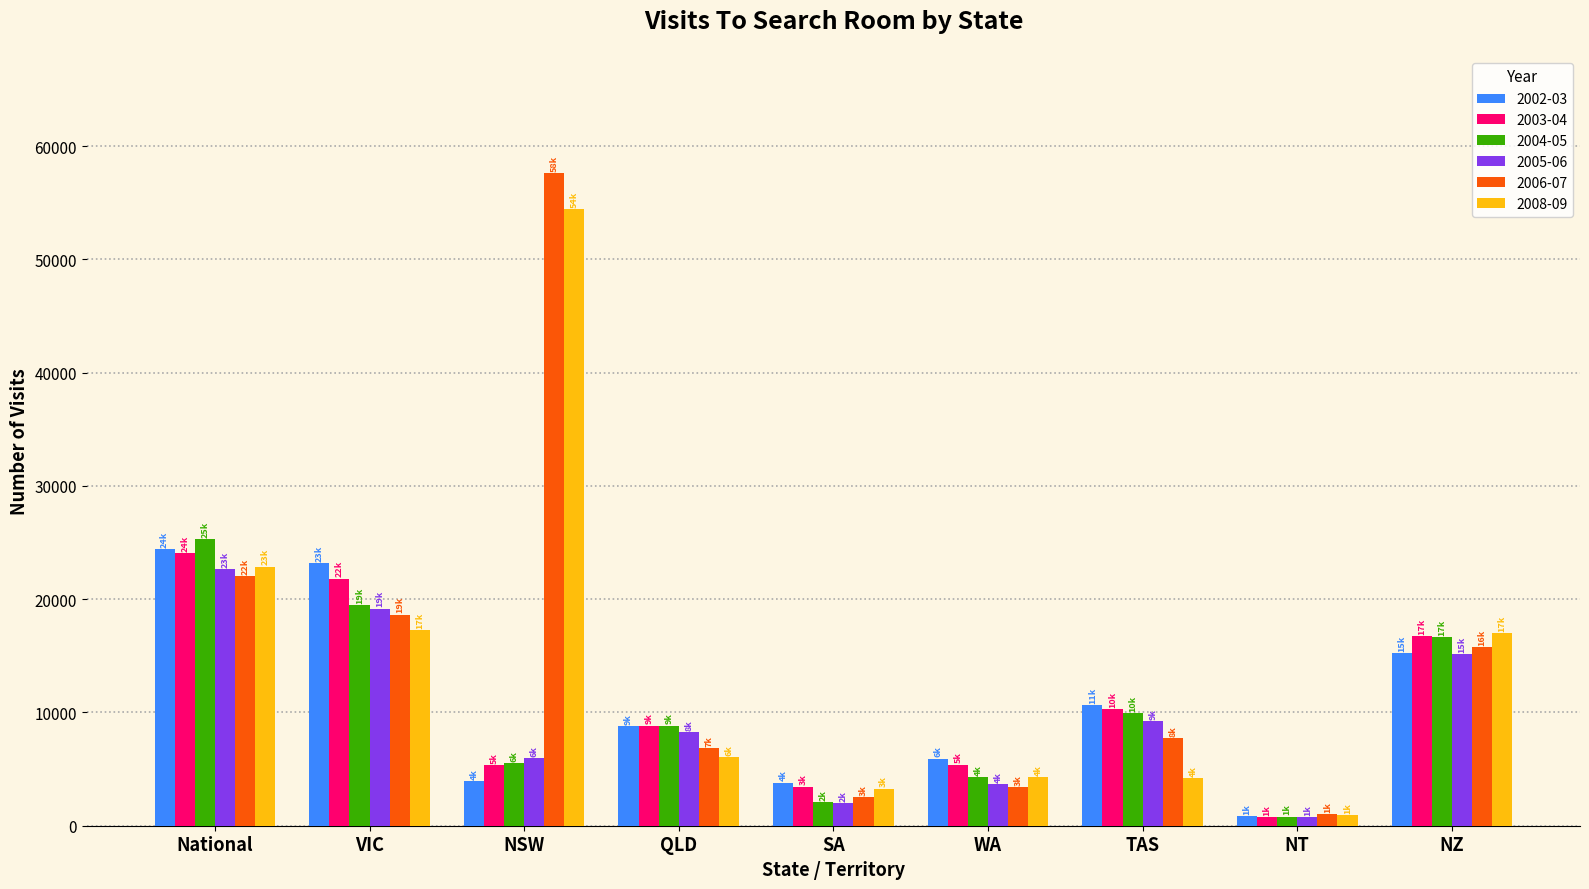

Which series has the widest spread of values?

2006-07